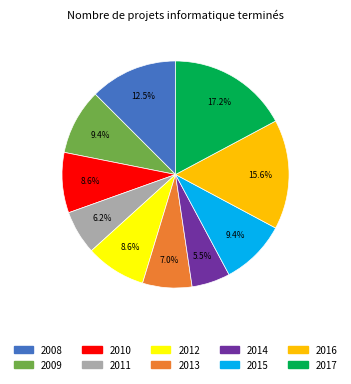

Count the number of slices in the pie.

10